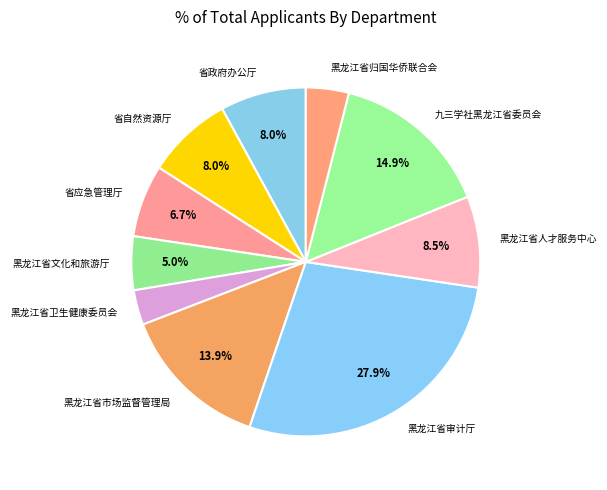

To the nearest percent, what percentage of the pie is 九三学社黑龙江省委员会?

15%